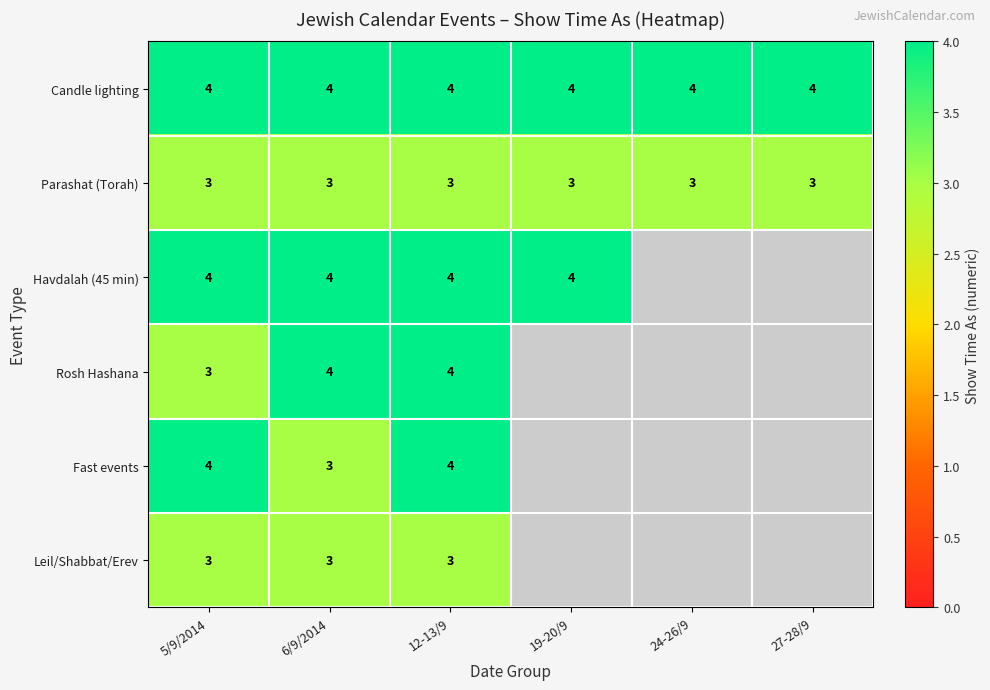

Is the value of Candle lighting at 19-20/9 greater than the value of Rosh Hashana at 5/9/2014?

Yes